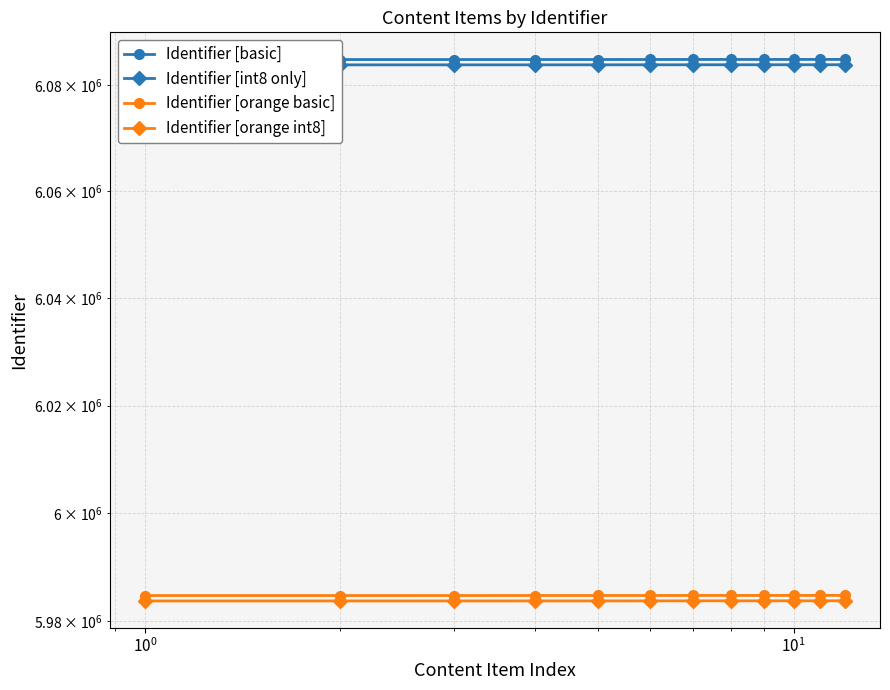

True or false: Identifier [basic] has more than 0 points higher than both neighbors.

False